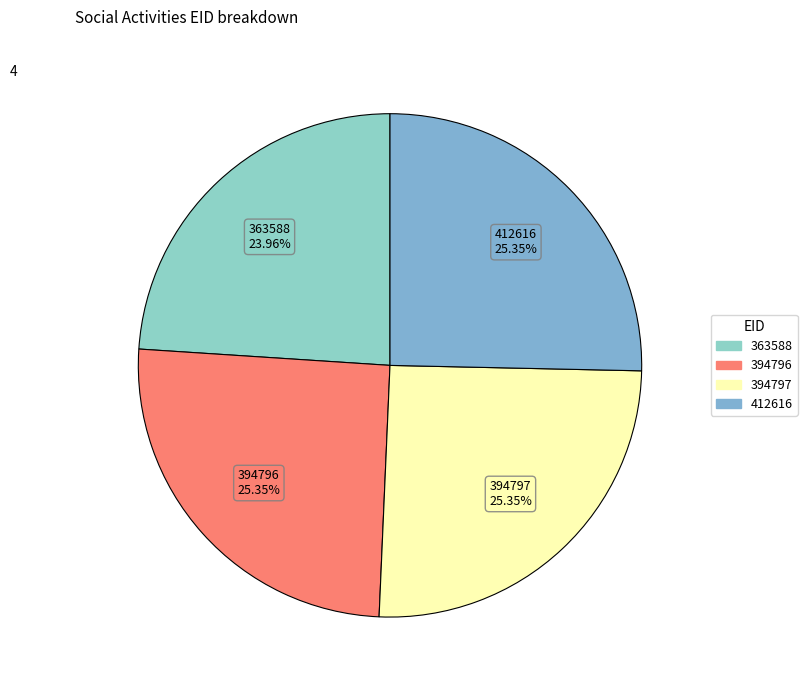

Approximately how many times larger is the value at 394796 compared to 394797?

1.0